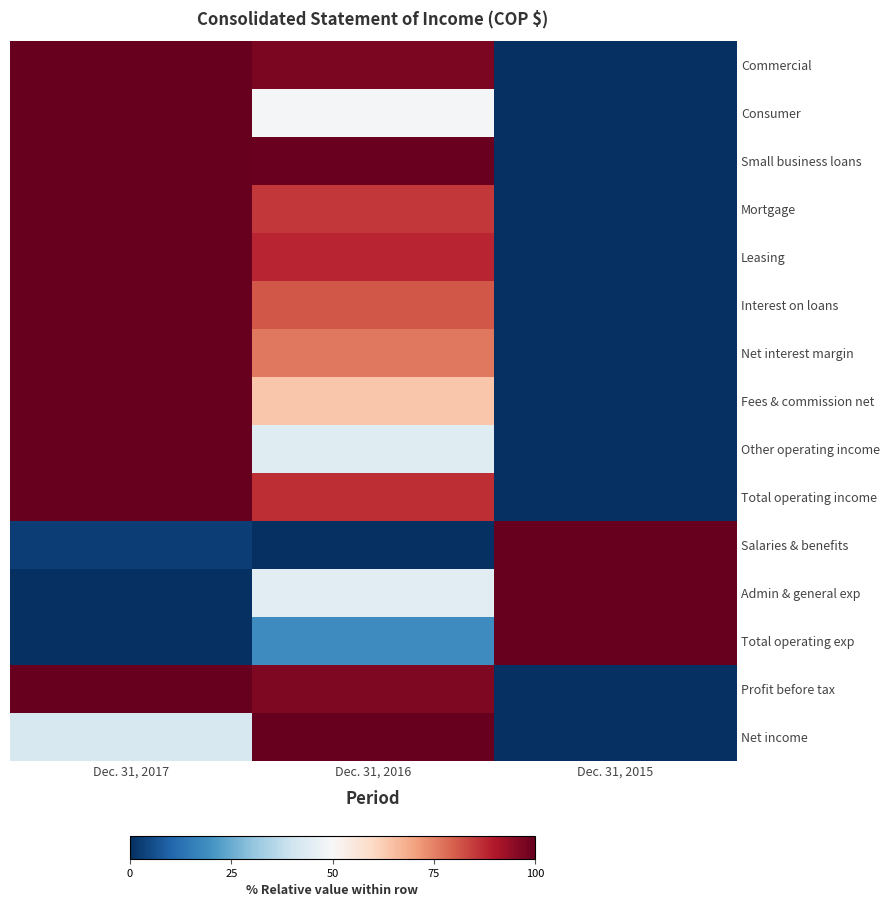

Which series has the largest range (max minus min)?

Commercial